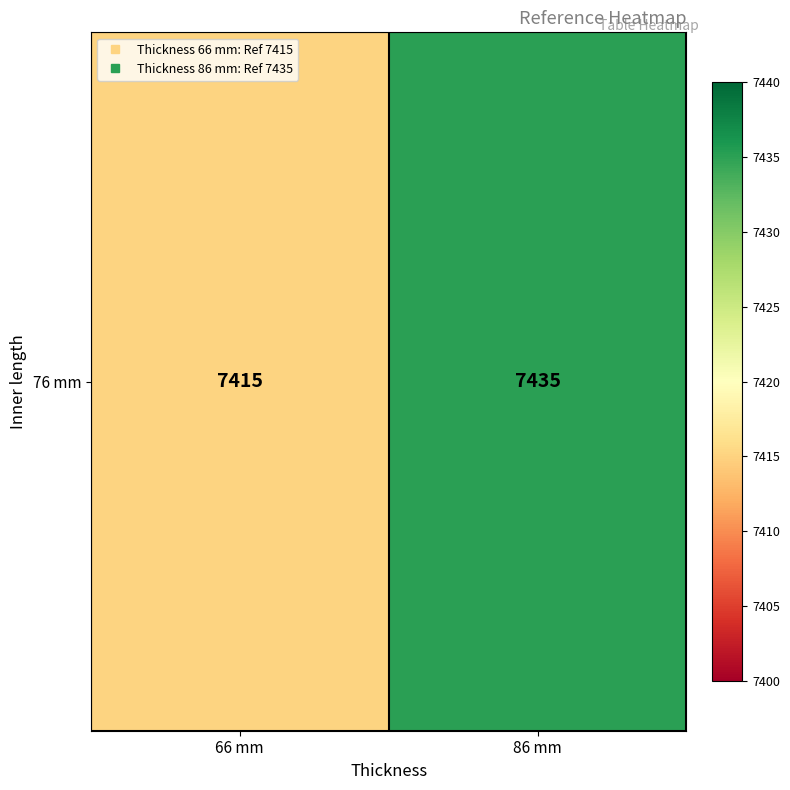

What is the average value?

7425